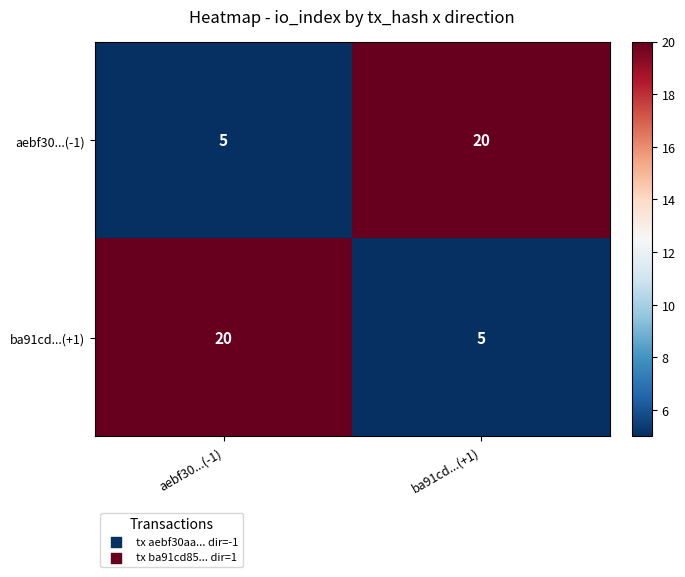

Is it true that ba91cd...(+1) equals 5 at ba91cd...(+1)?

True